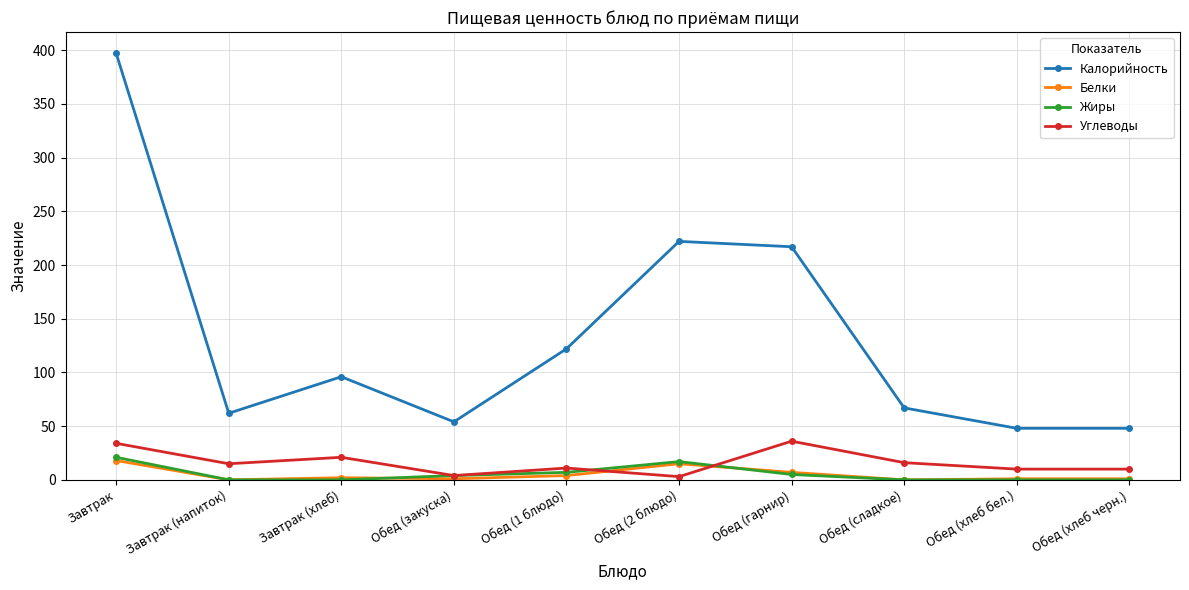

Does the chart have visible grid lines?

Yes